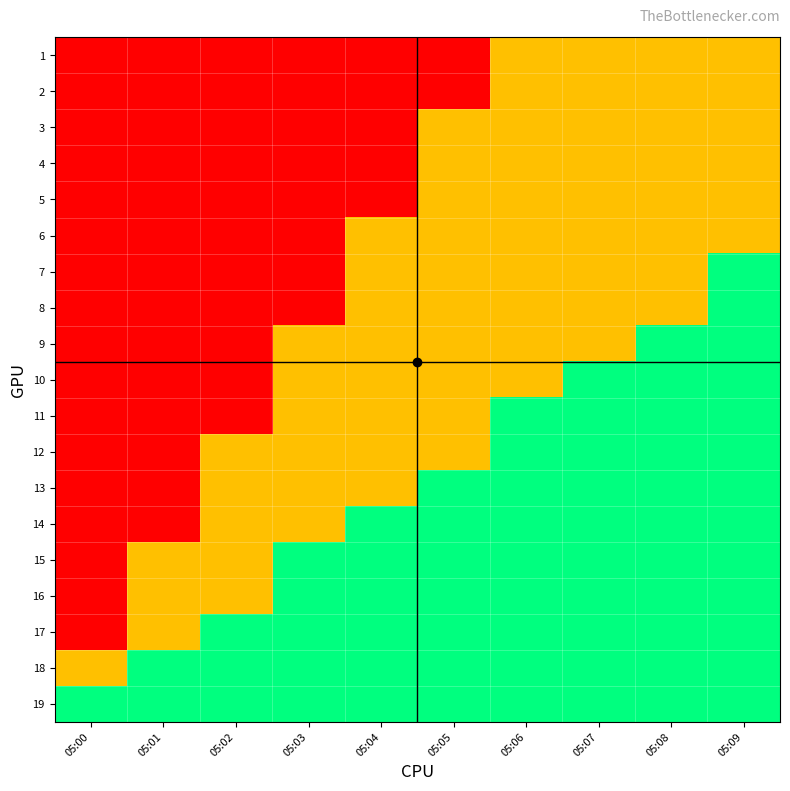

How many categories are shown in the chart?

10